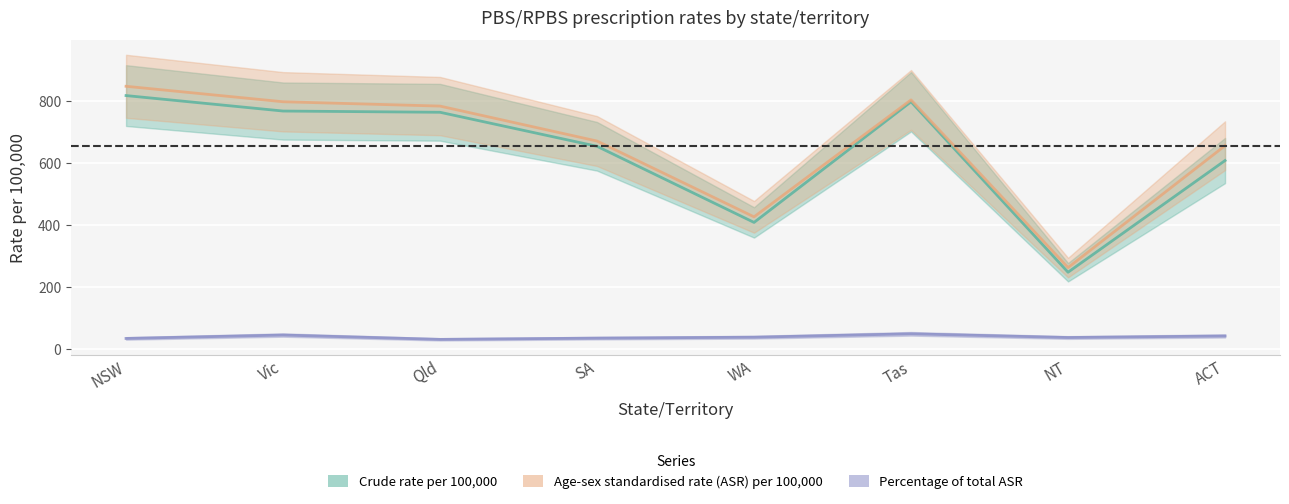

What is the approximate value of Age-sex standardised rate (ASR) per 100,000 at Vic?

799